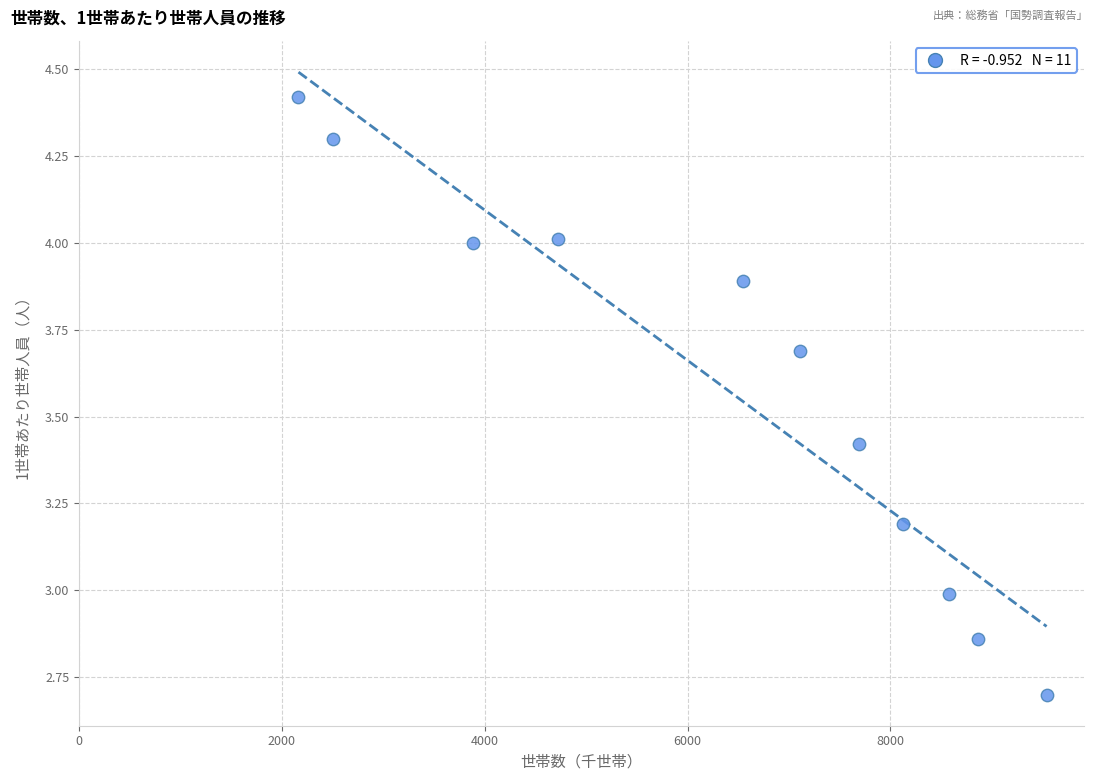

What is the range of X values (max minus min)?

7375.0